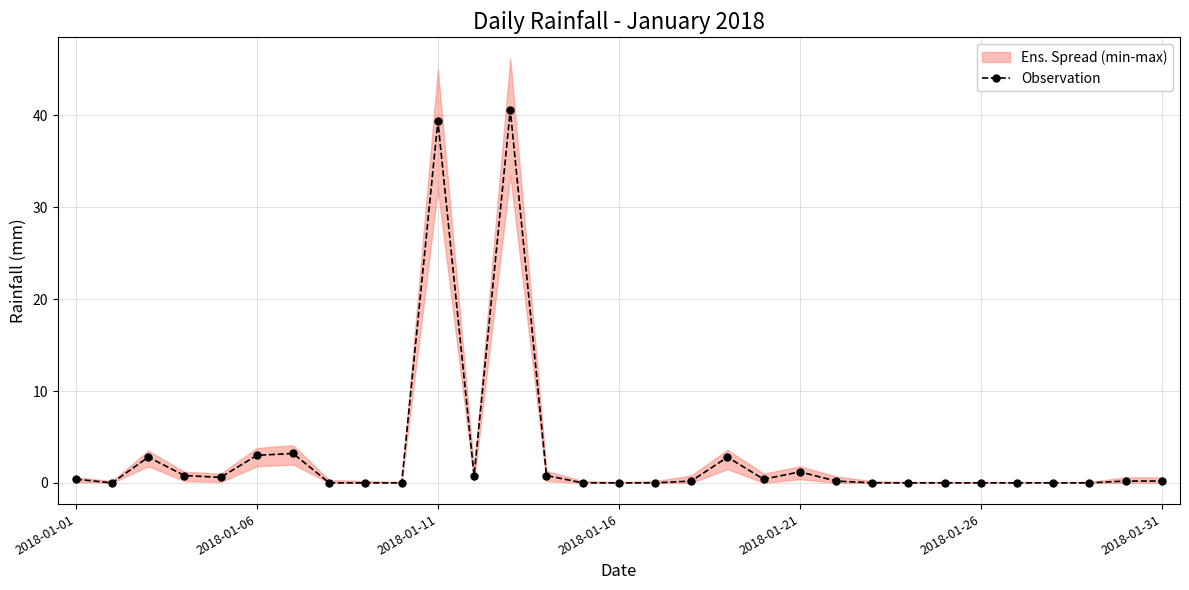

What is the difference between the second highest and second lowest values?

39.4